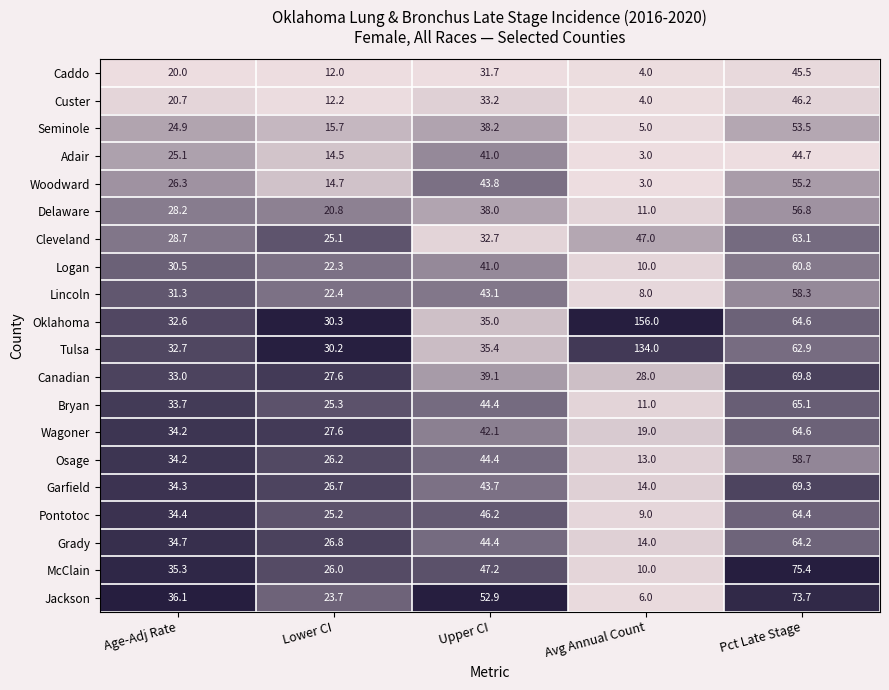

Rank the categories by Wagoner value from lowest to highest.

Avg Annual Count, Lower CI, Age-Adj Rate, Upper CI, Pct Late Stage